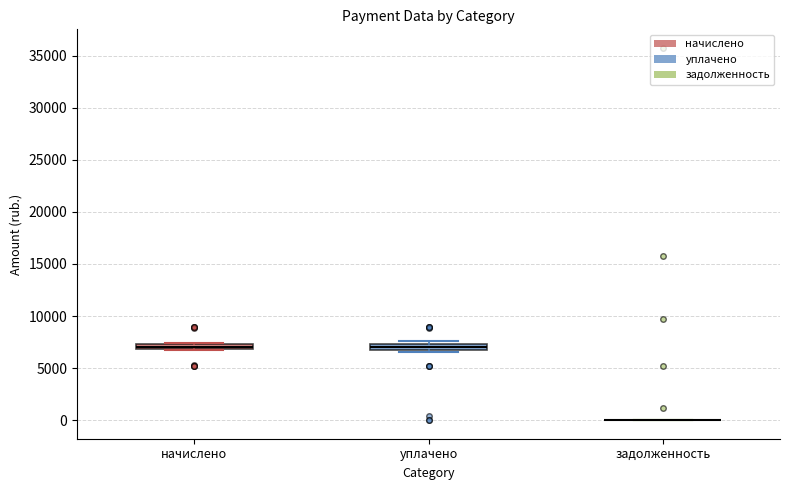

Where is the upper edge of the box for уплачено on the y-axis? The values are not printed on the chart, so give them approximately, as read against the axis.

7500